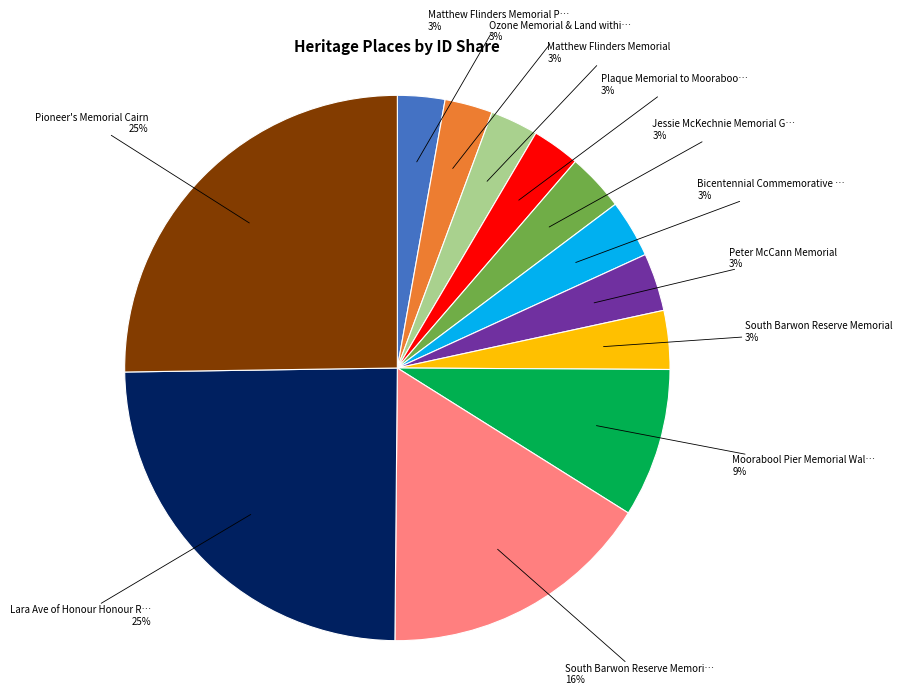

To the nearest percent, what is the difference between the largest and smallest slice percentages?

22%